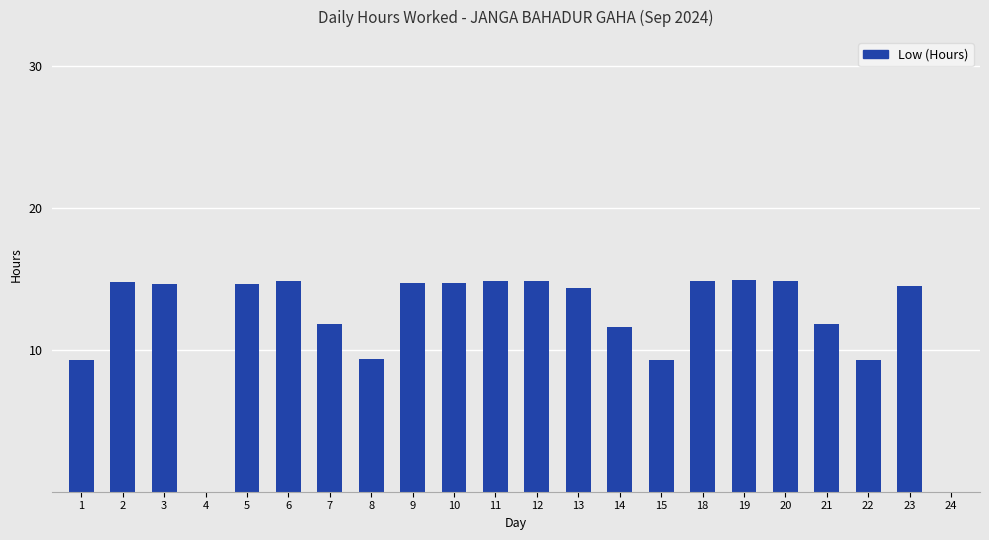

Which has a higher value, 19 or 22?

19